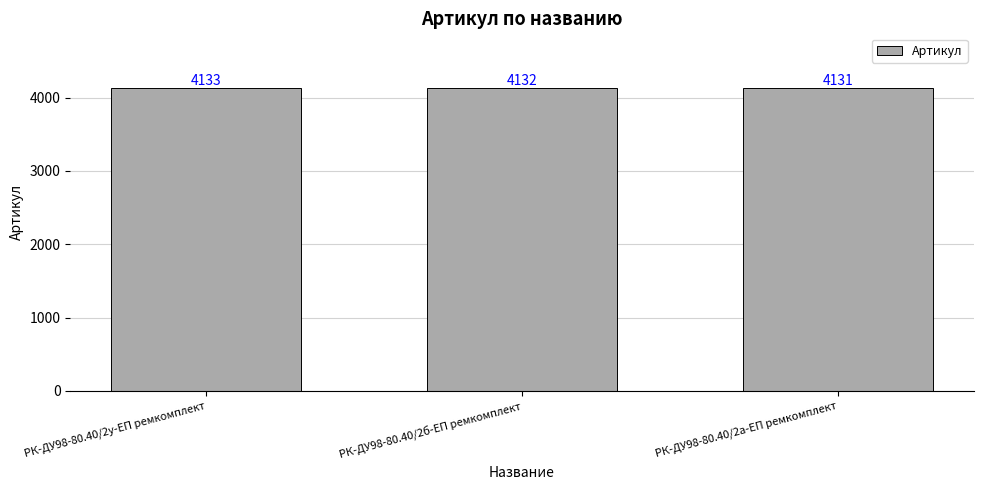

At which label is the value closest to 4132?

РК-ДУ98-80.40/2б-ЕП ремкомплект